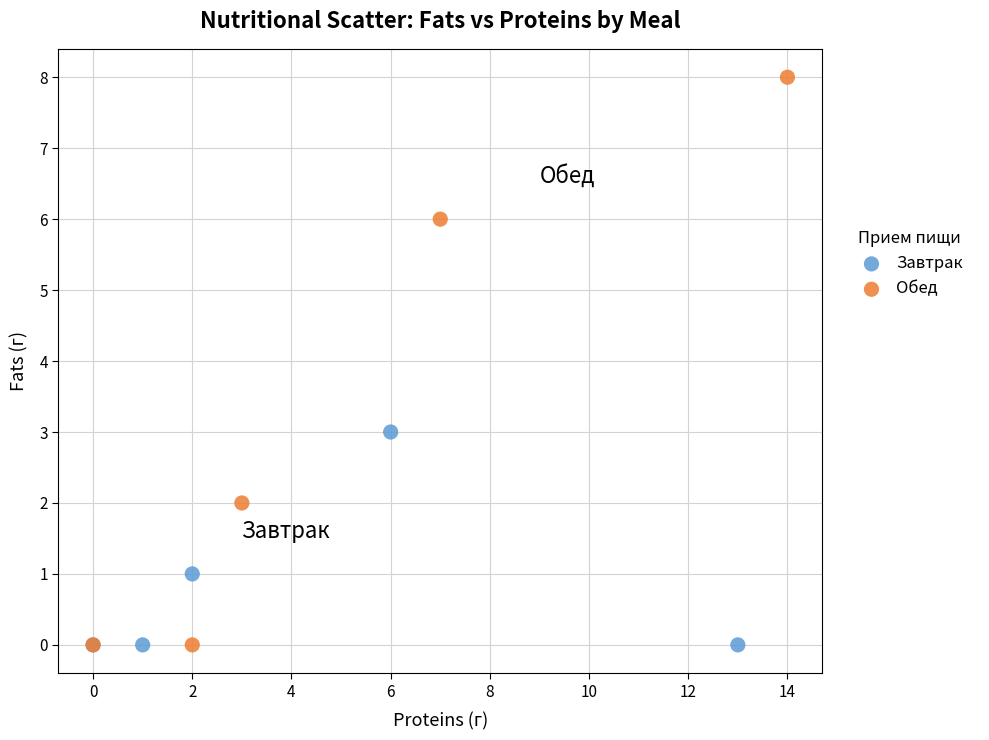

Which series has the widest spread of Y values?

Обед